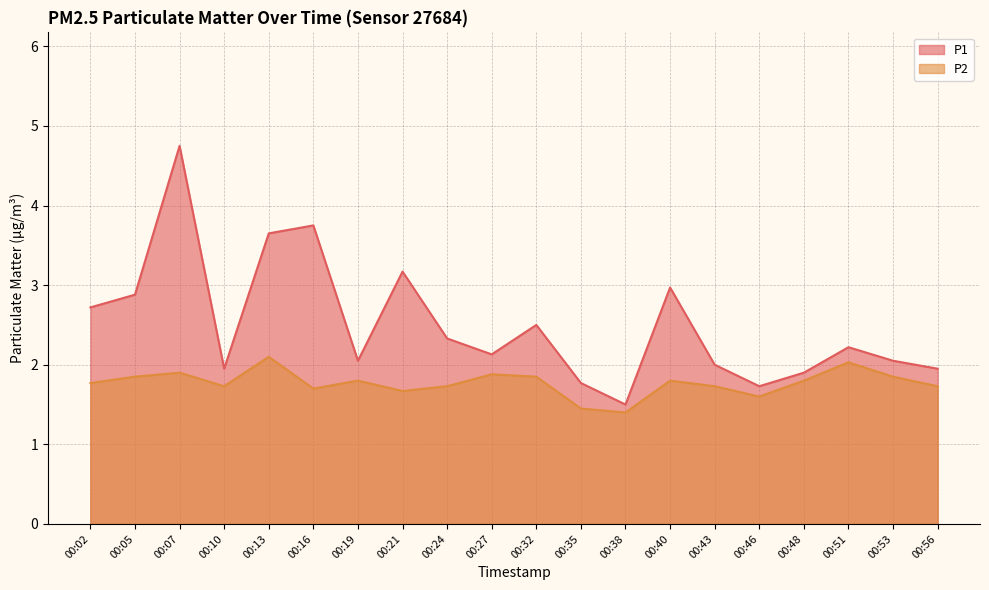

What is the highest value of the P1 series?

4.8